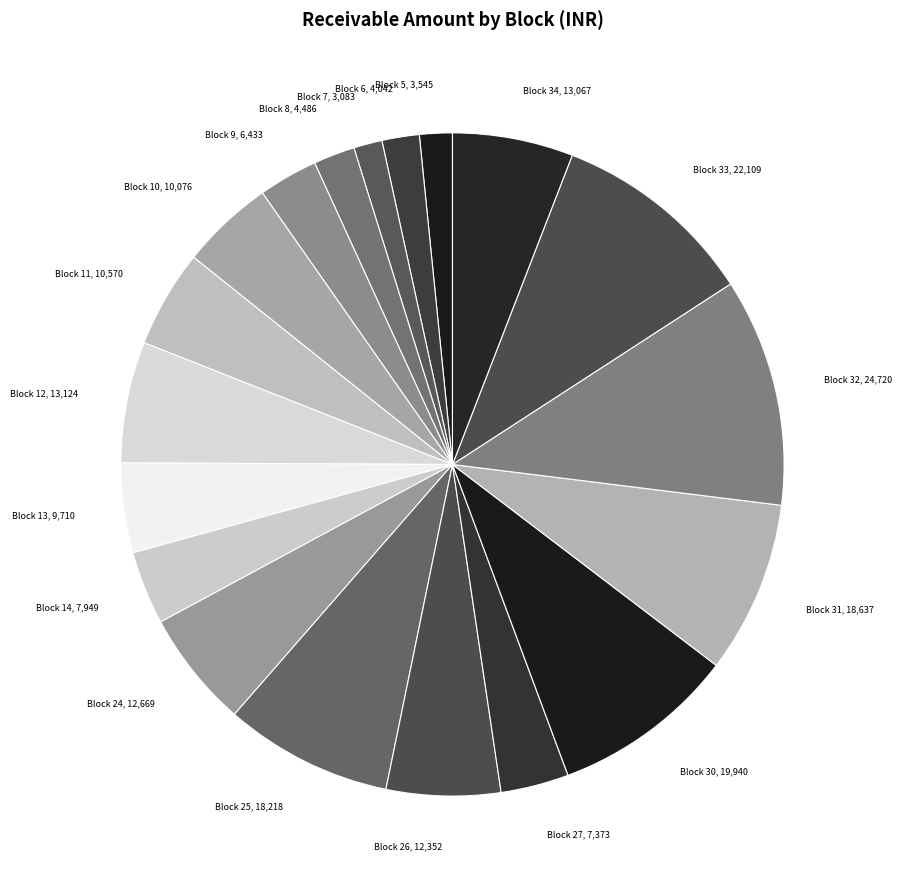

What is the largest slice in the pie chart?

Block 32